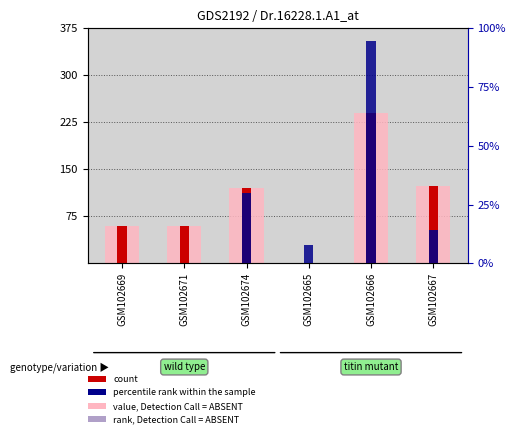

Where does the value, Detection Call = ABSENT series first go above 120?

GSM102666